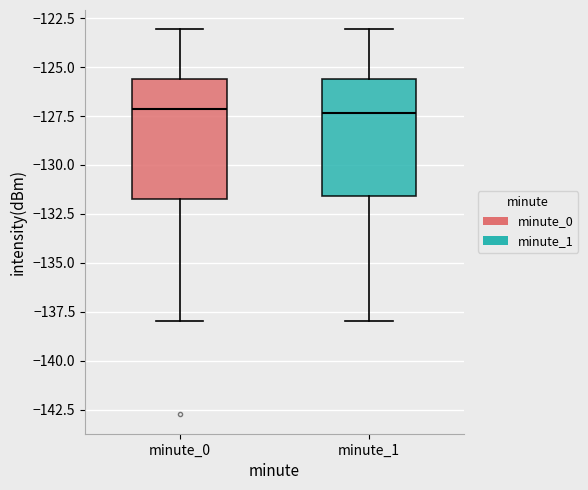

Where is the lower edge of the box for minute_0 on the y-axis? The values are not printed on the chart, so give them approximately, as read against the axis.

-131.5